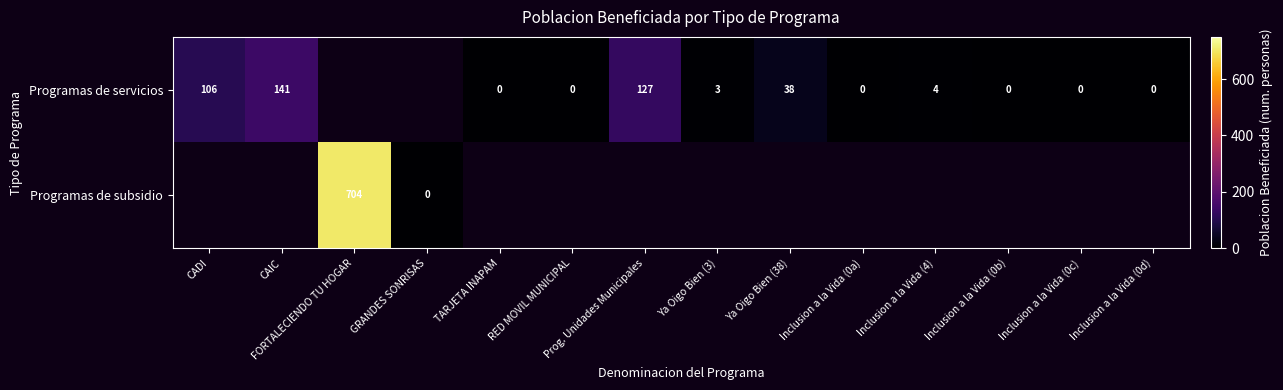

The Programas de servicios series shows 248.0 at CAIC. True or false?

False